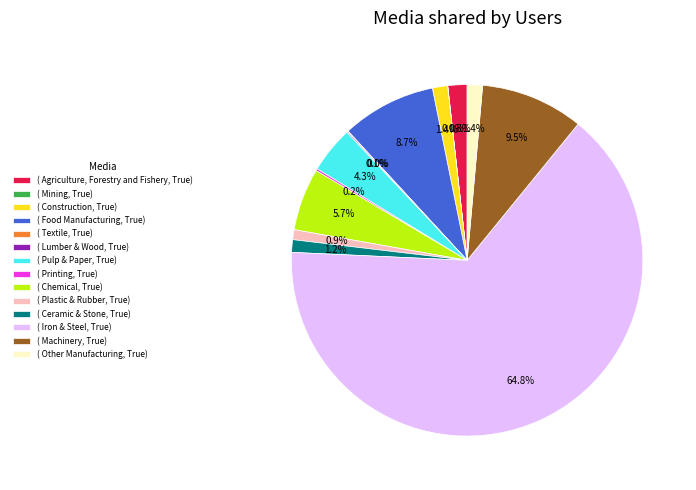

Is there a majority slice in this chart?

Yes